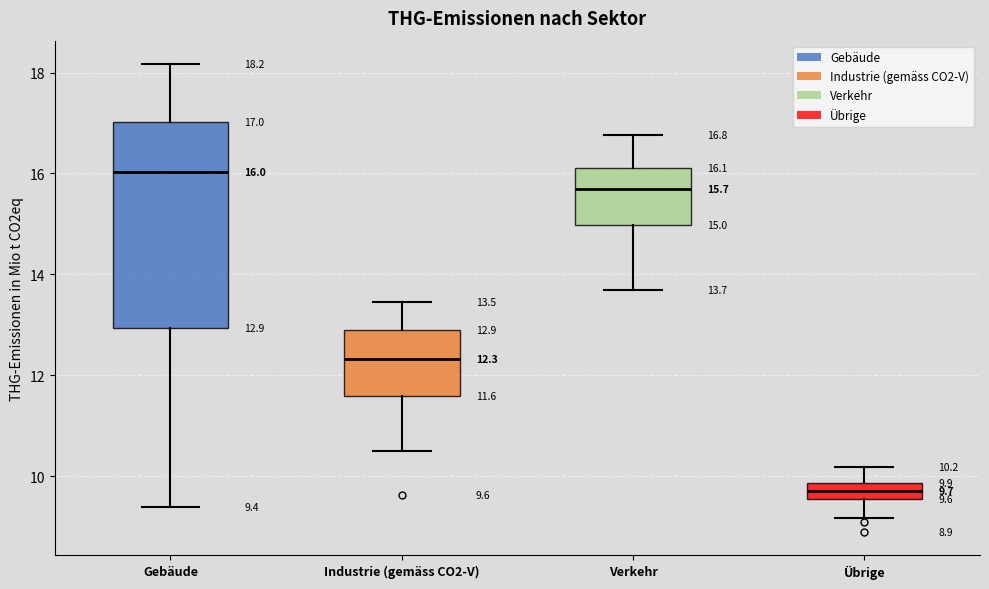

Which box's median line is the highest?

Gebäude